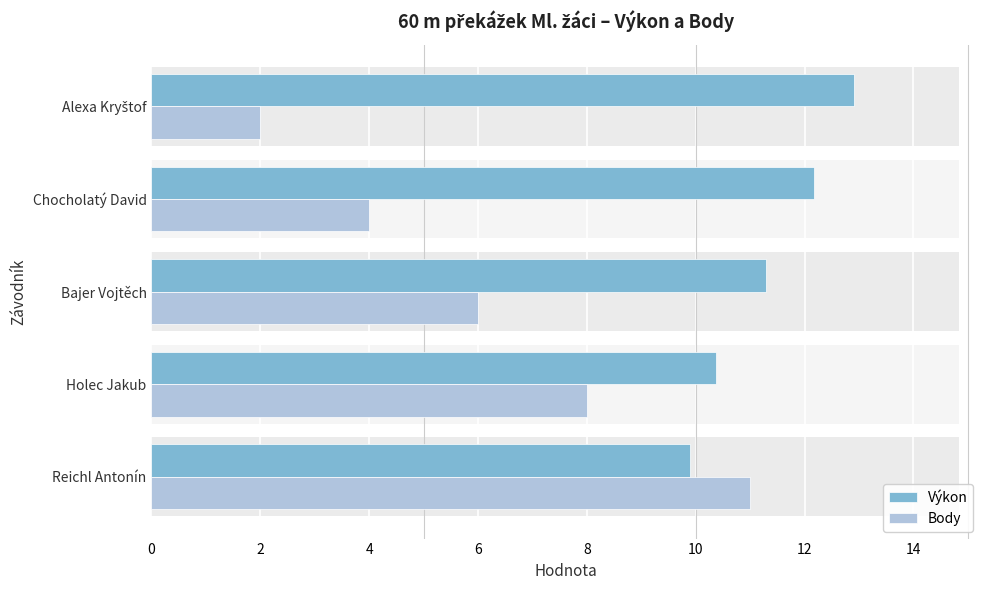

What is the total value across all series at Holec Jakub?

18.4